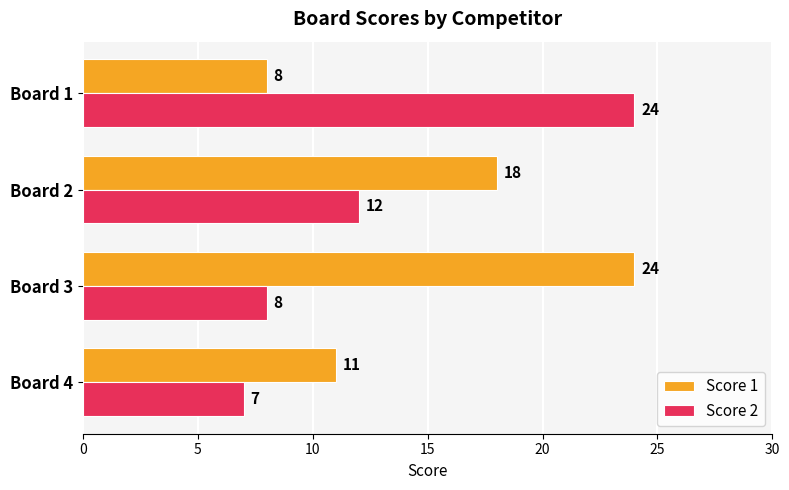

Which series has the widest spread of values?

Score 2